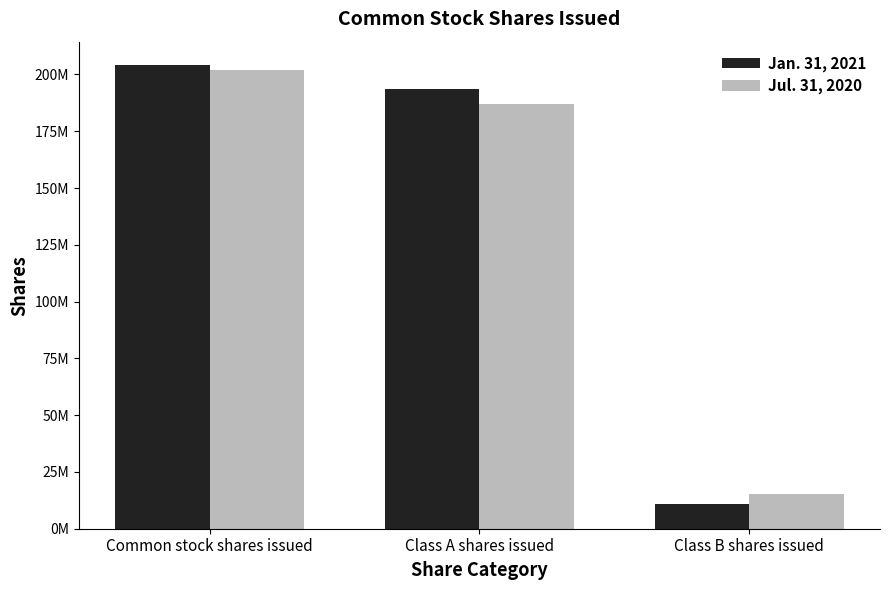

Which series has the largest range (max minus min)?

Jan. 31, 2021